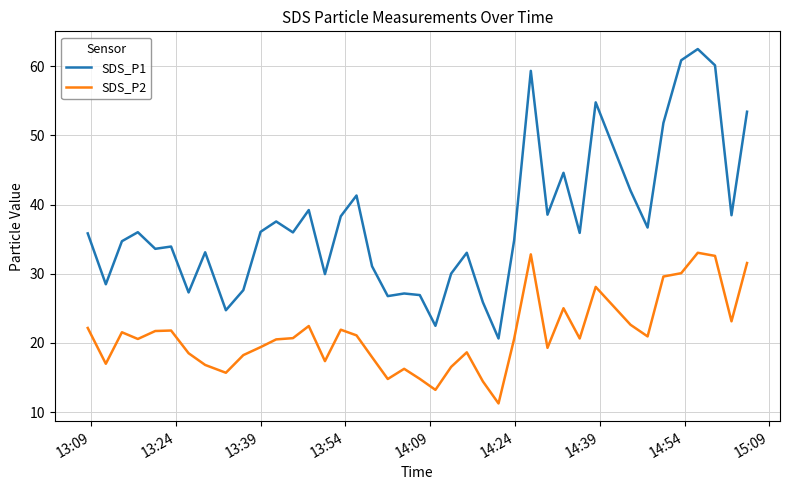

Which series has the widest spread of values?

SDS_P1